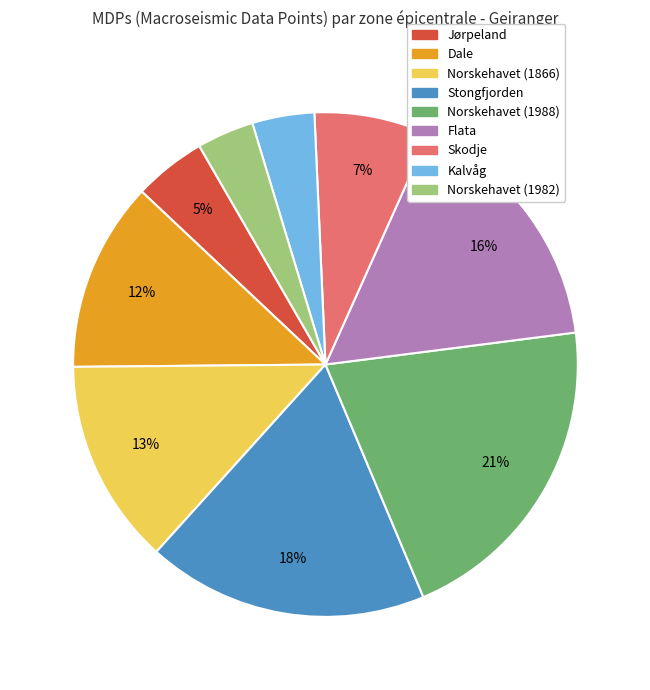

What percentage is the Norskehavet (1988) slice, to the nearest percent?

21%